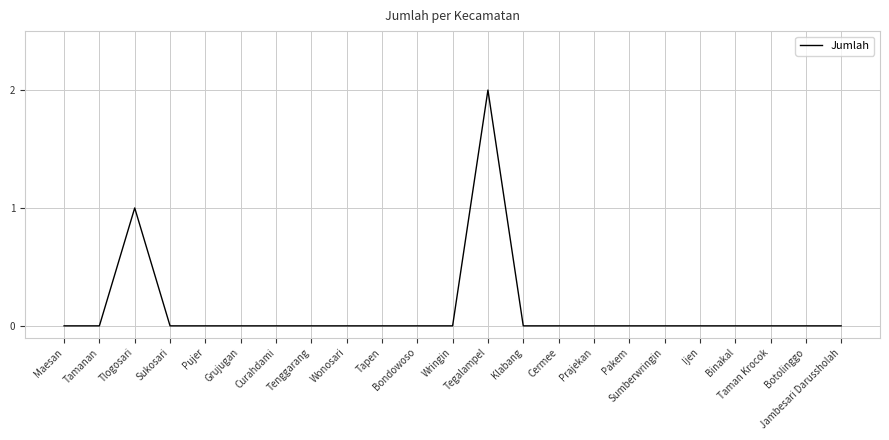

At which category does the data reach its first local peak?

Tlogosari